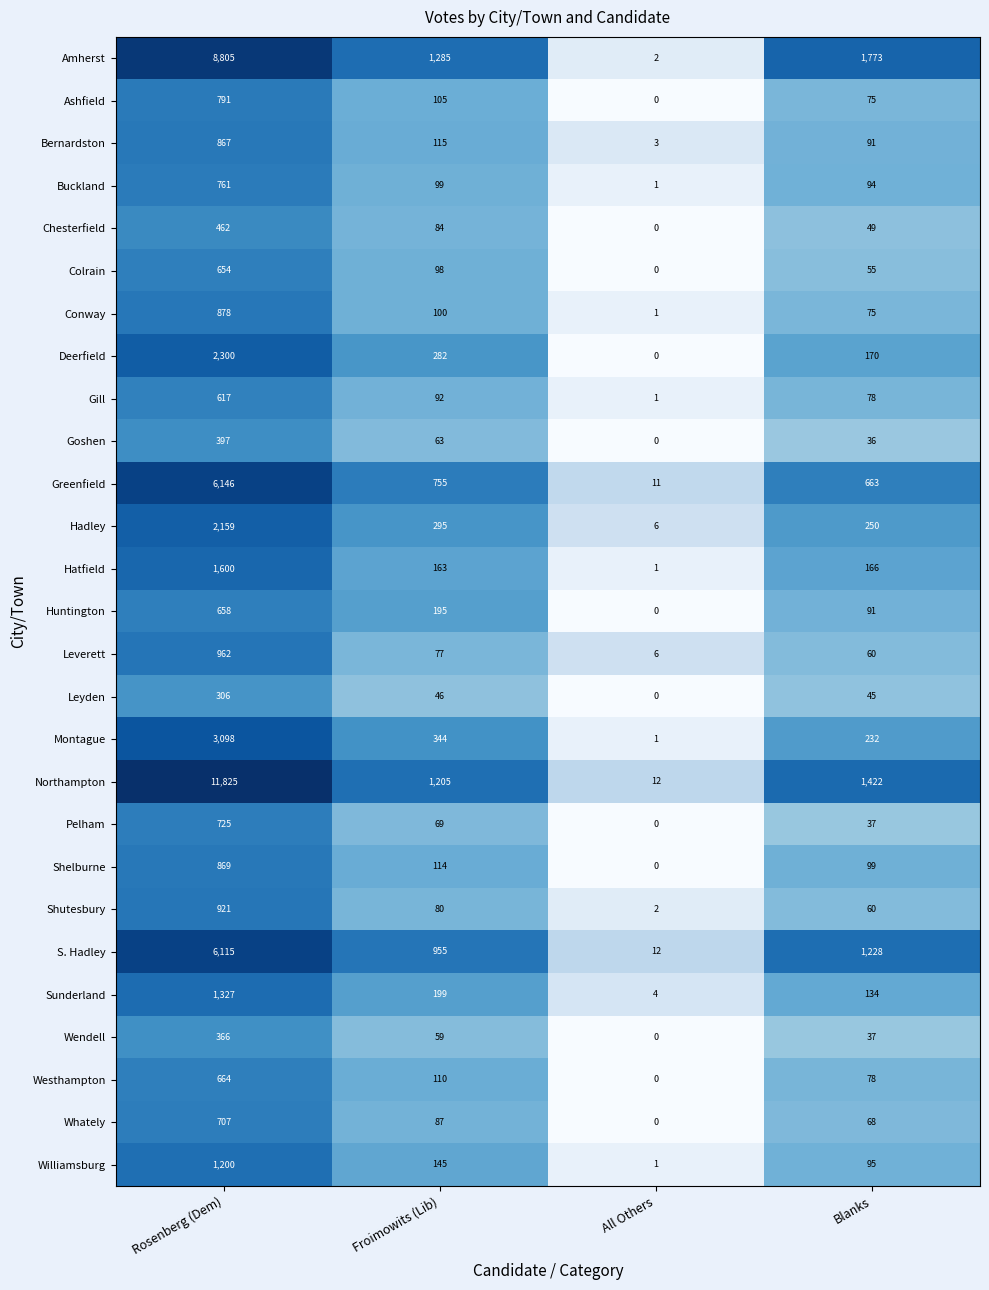

List the labels in order of Buckland value, smallest first.

All Others, Blanks, Froimowits (Lib), Rosenberg (Dem)